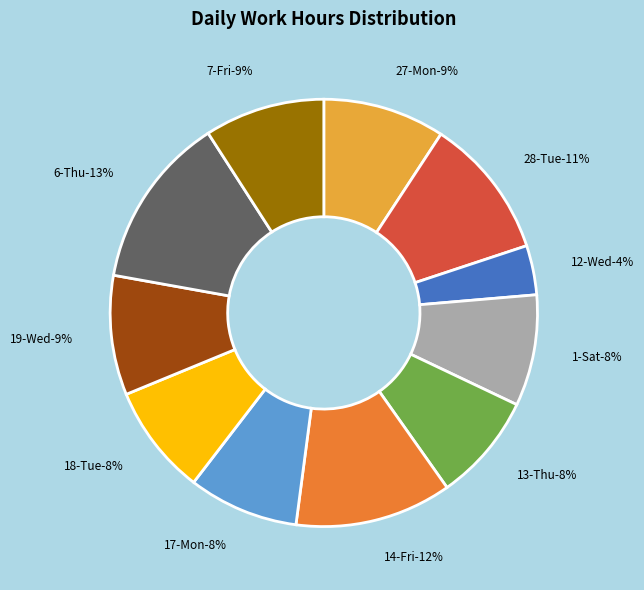

What is the ratio of the value at 17-Mon to the value at 13-Thu?

1.0